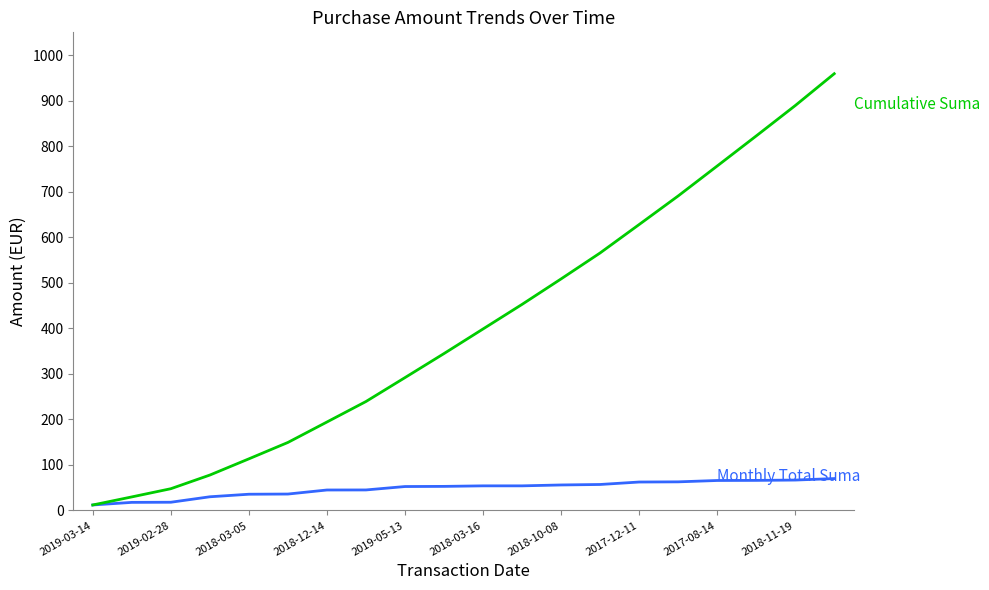

What is the greatest value displayed?

959.1